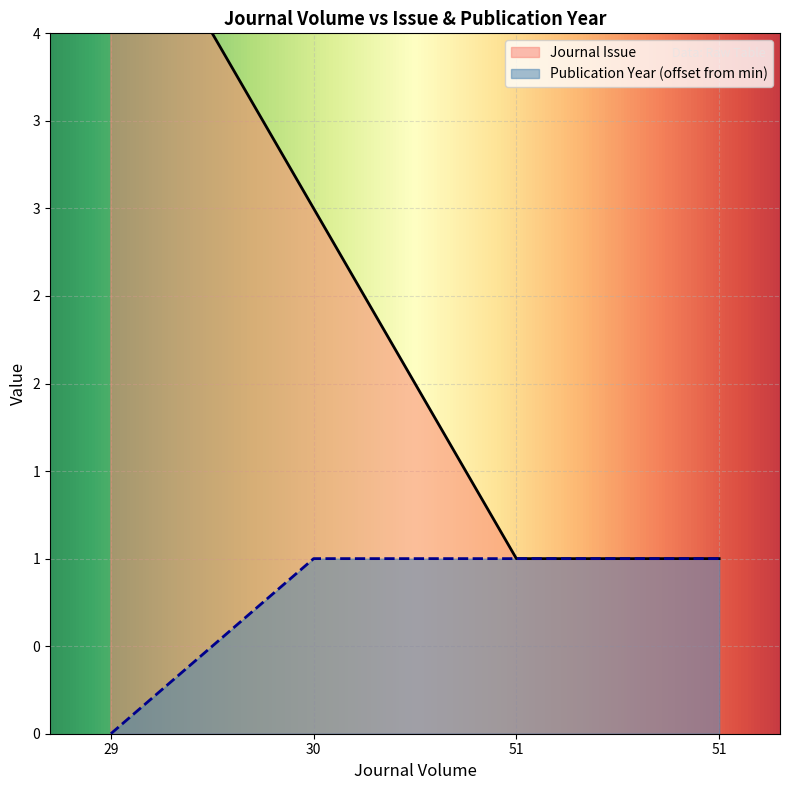

Which series has the largest total across all categories?

Journal Issue